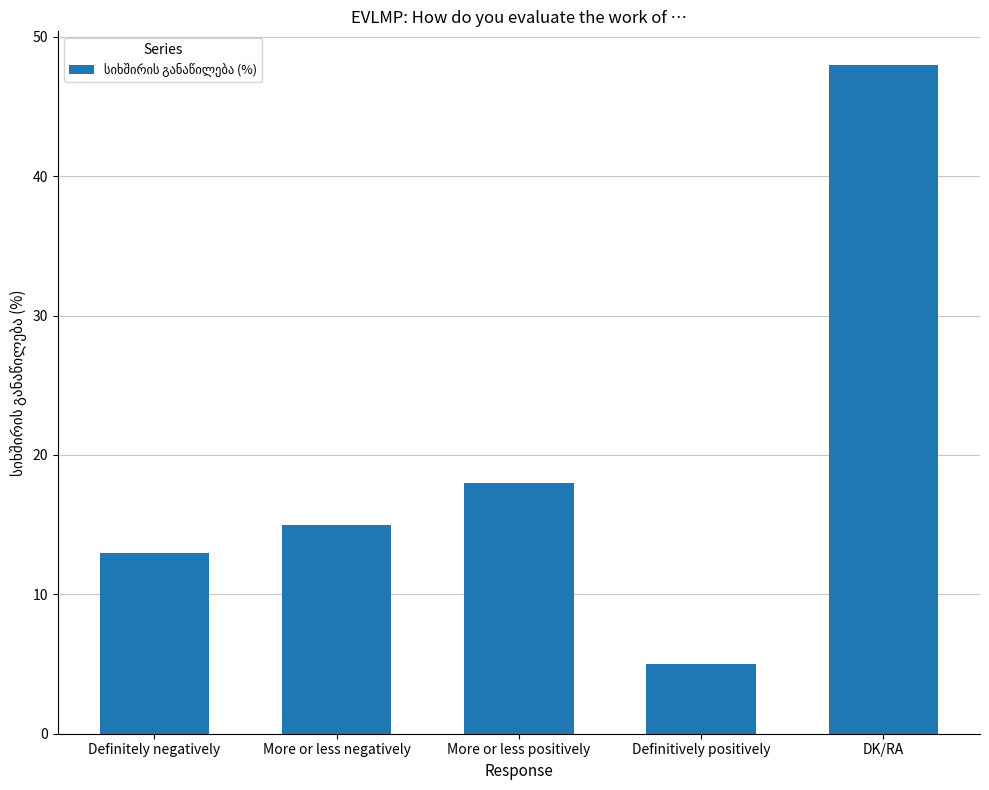

What is the average value?

20